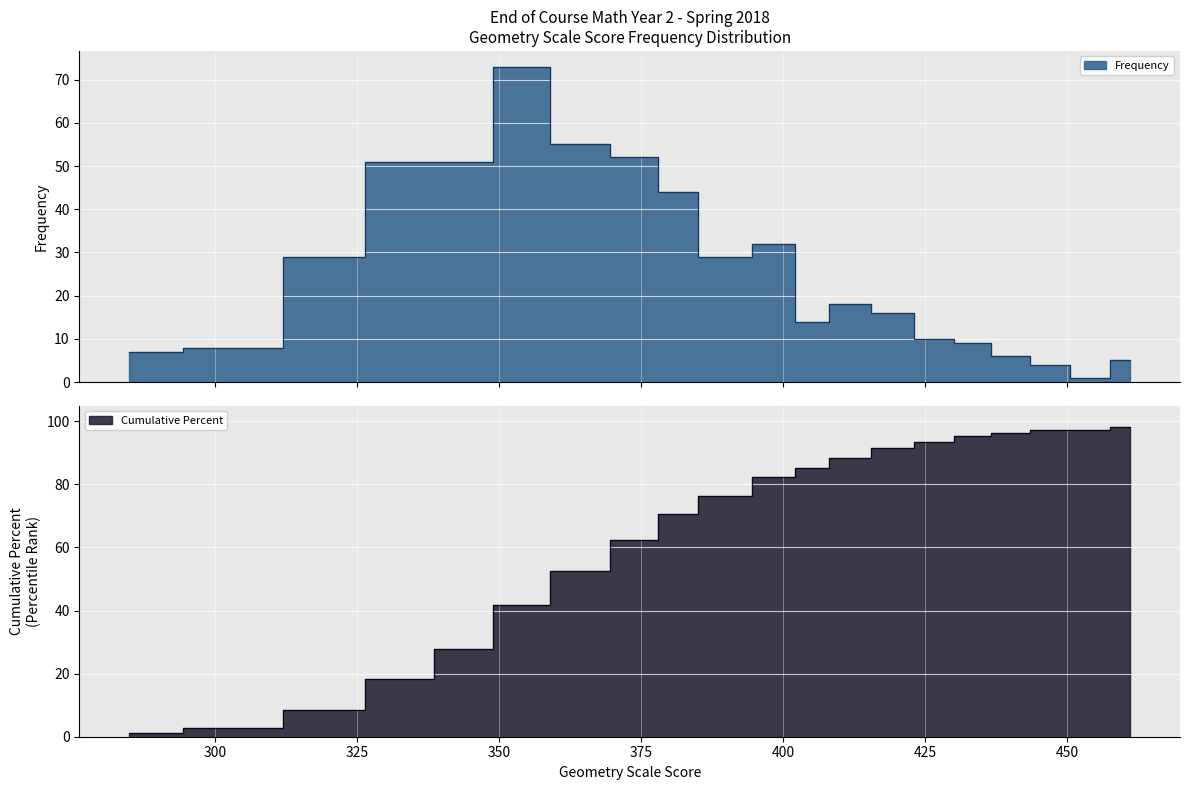

List the series in order of their overall mean, lowest first.

Frequency, Cumulative Percent